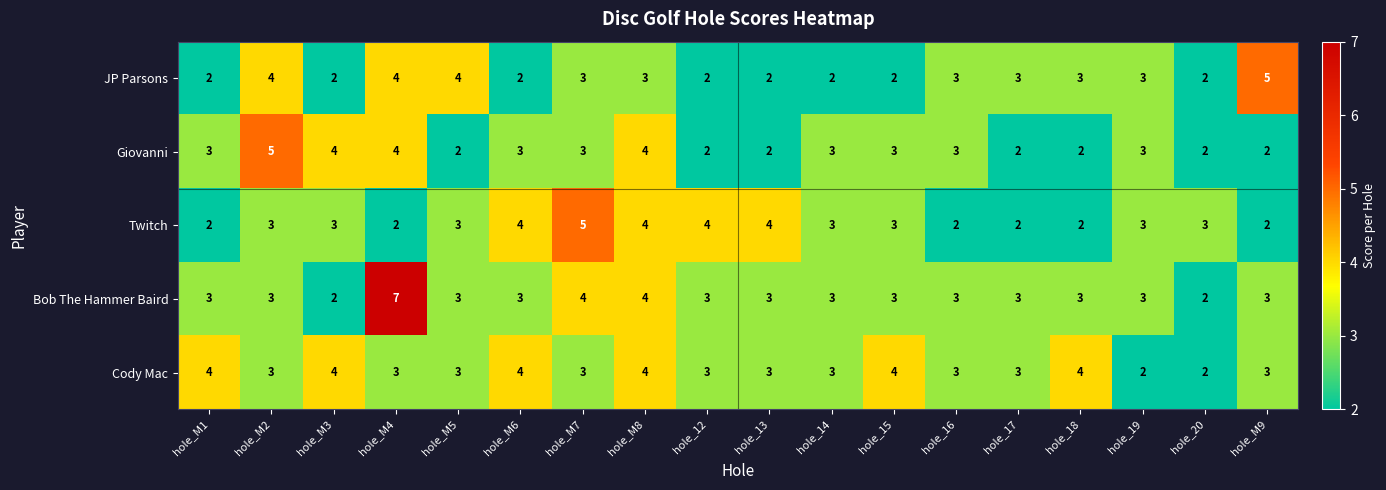

Which series changed the most between hole_M5 and hole_M8?

Giovanni